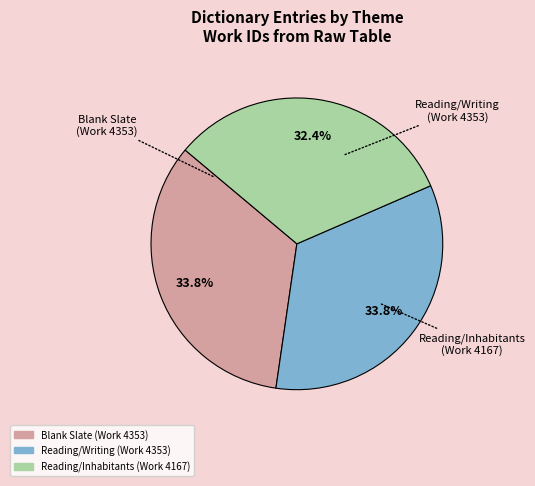

Is there any slice that represents more than half of the pie?

No